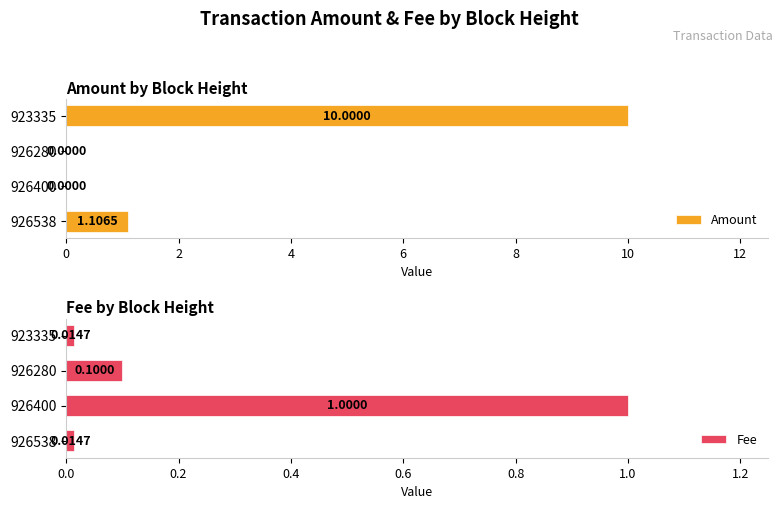

The Amount series shows -5.1 at 926400. True or false?

False